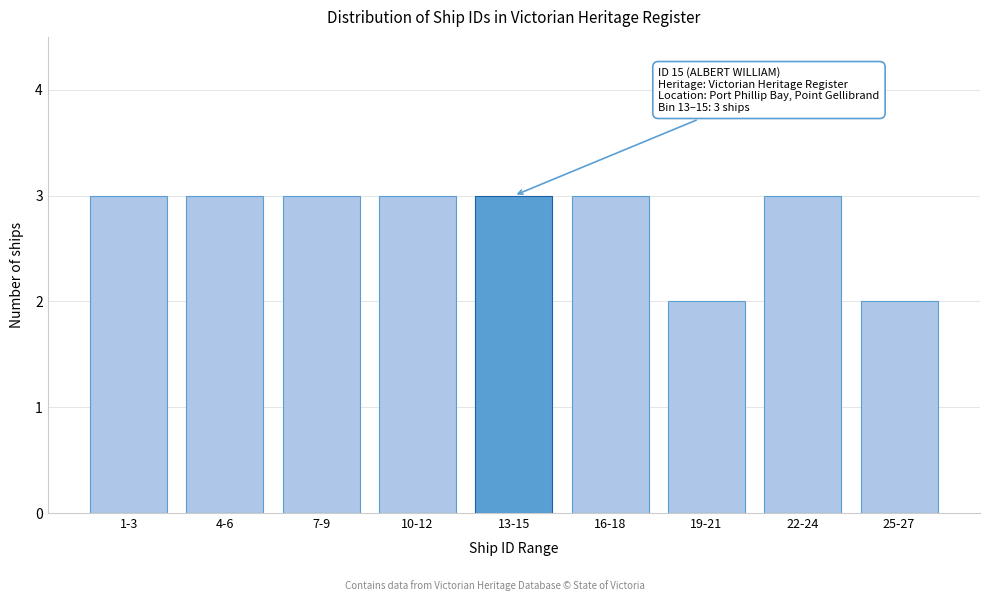

Reading right to left, transcribe all the data shown in this chart.

25-27=2	22-24=3	19-21=2	16-18=3	13-15=3	10-12=3	7-9=3	4-6=3	1-3=3